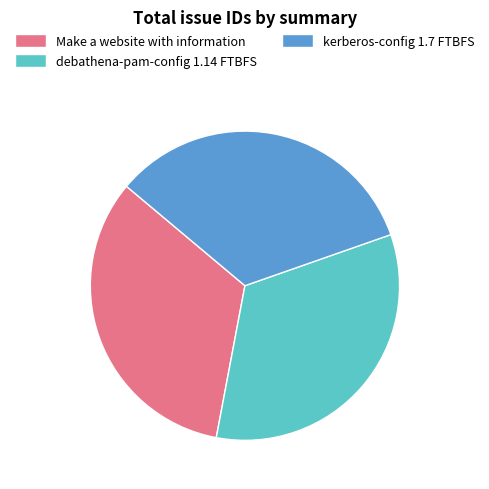

Combined, do debathena-pam-config 1.14 FTBFS and kerberos-config 1.7 FTBFS account for over 50%?

Yes